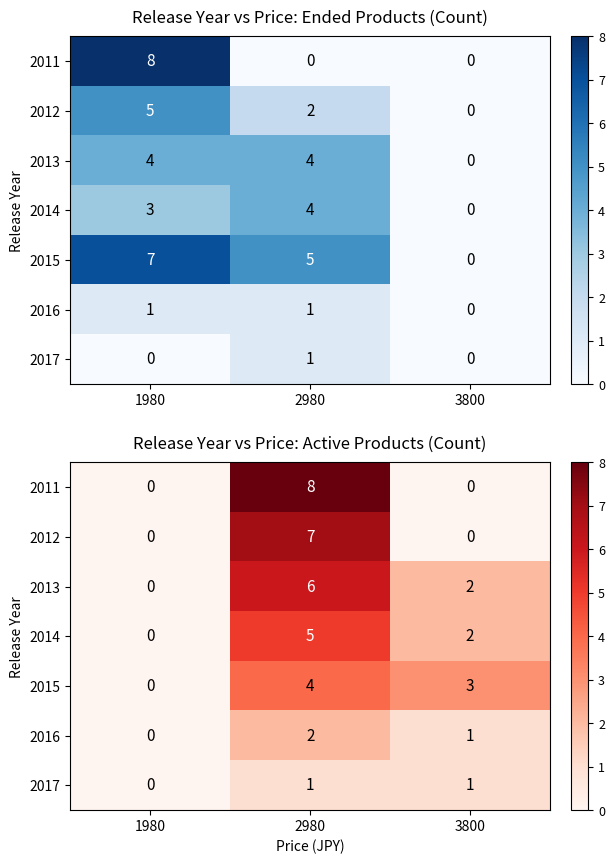

The value of 2015 at 2980 is 4. True or false?

True